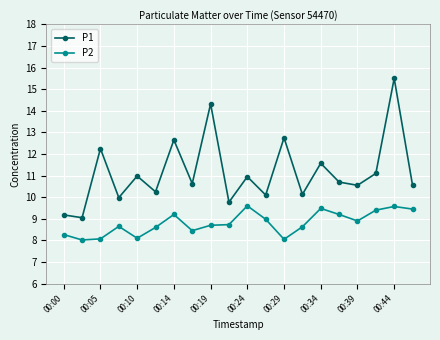

Rank the series by their average value, from lowest to highest.

P2, P1